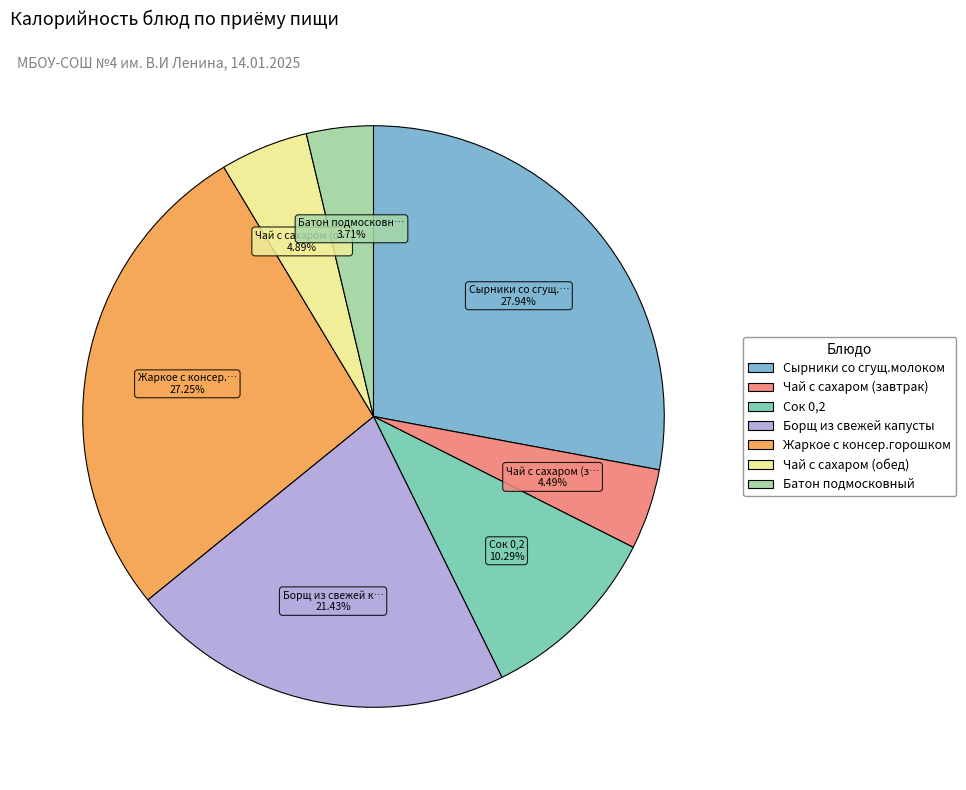

To the nearest percent, what portion does Батон подмосковный represent?

4%